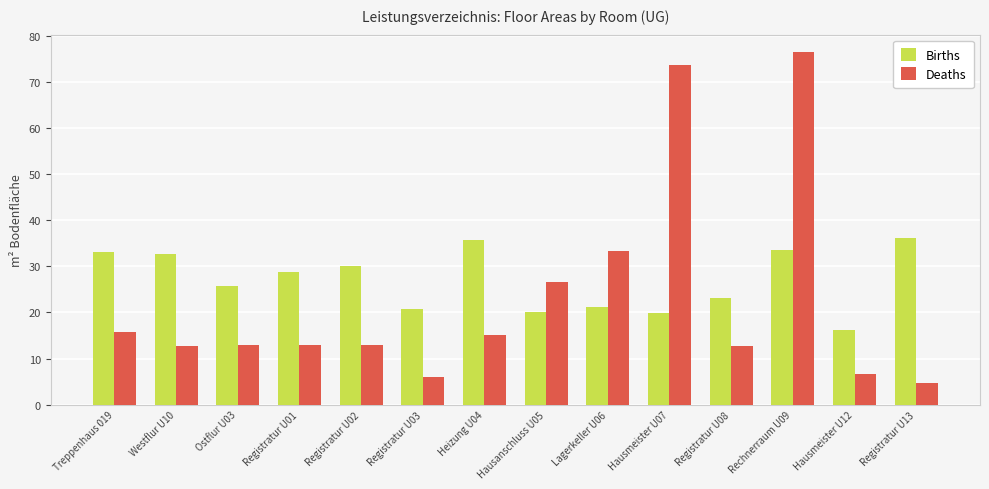

Is it true that Deaths equals 33.3 at Lagerkeller U06?

True